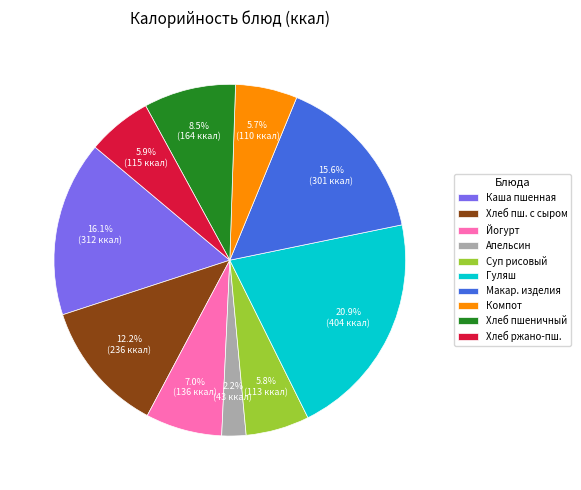

Is Гуляш the majority of the pie?

No